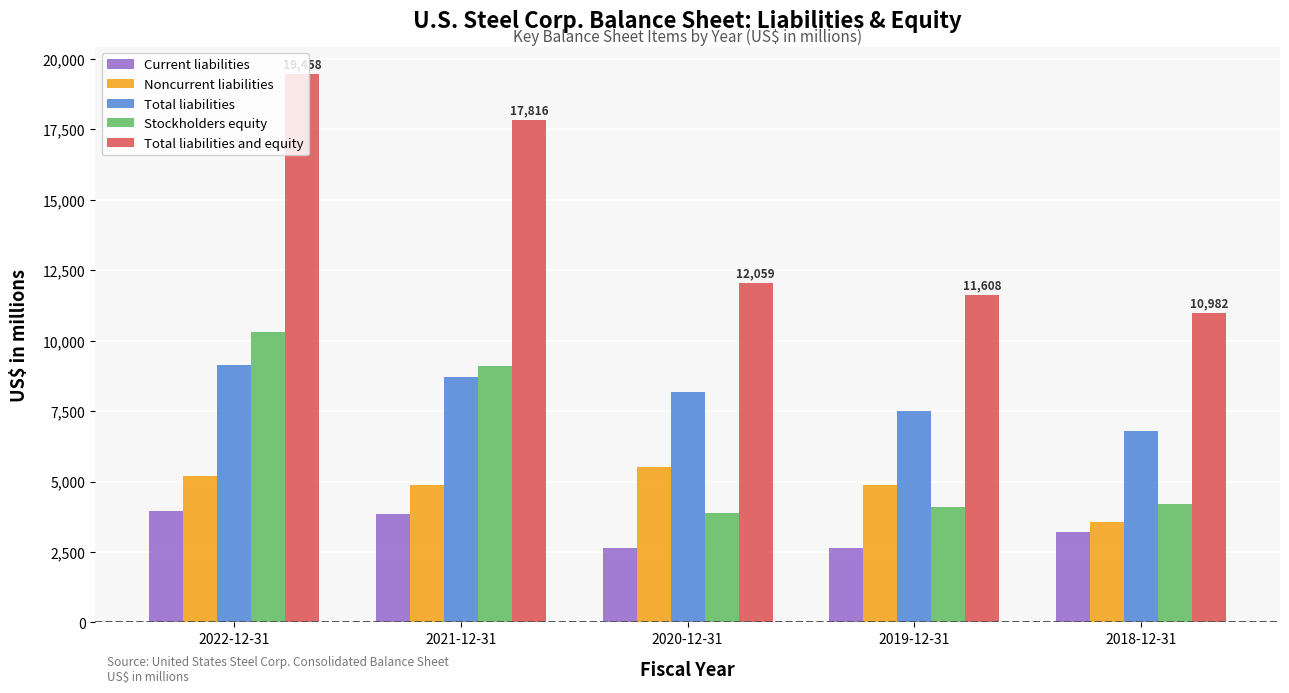

The Noncurrent liabilities series shows 7214 at 2021-12-31. True or false?

False